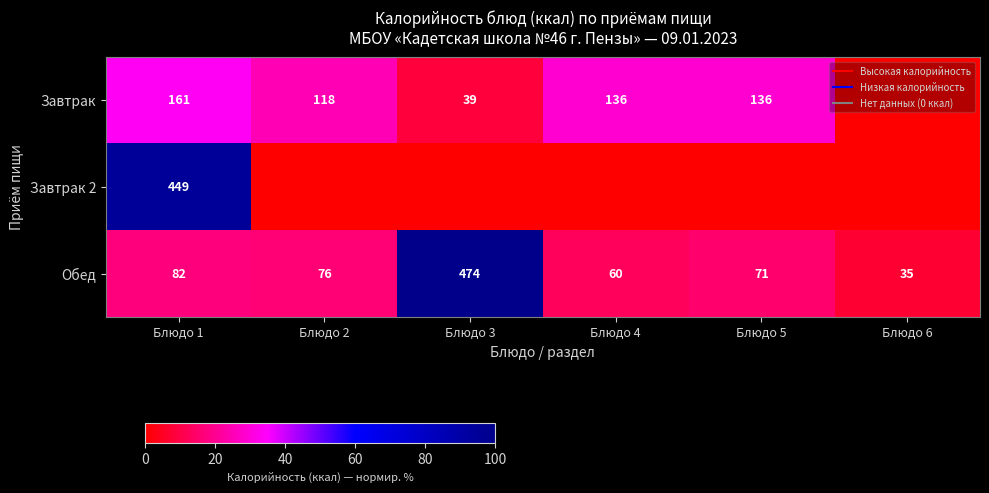

The value of Завтрак at Блюдо 6 is 0.0. True or false?

True